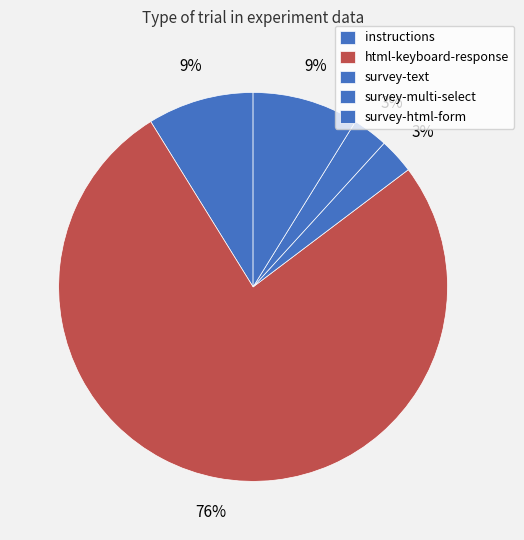

Which category has the smallest portion of the pie?

survey-text